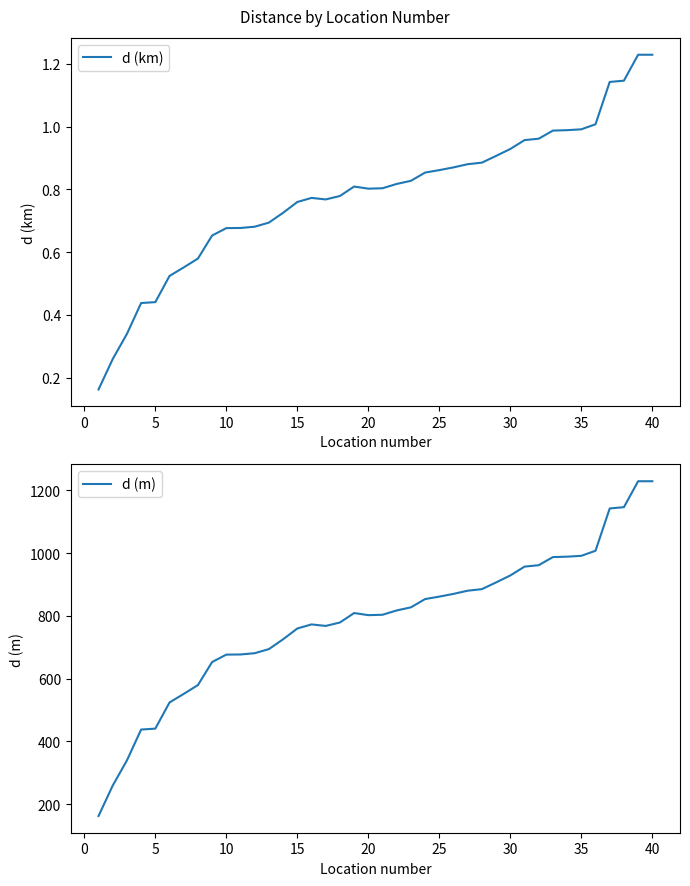

What is the lowest value of the d (m) series?

162.2